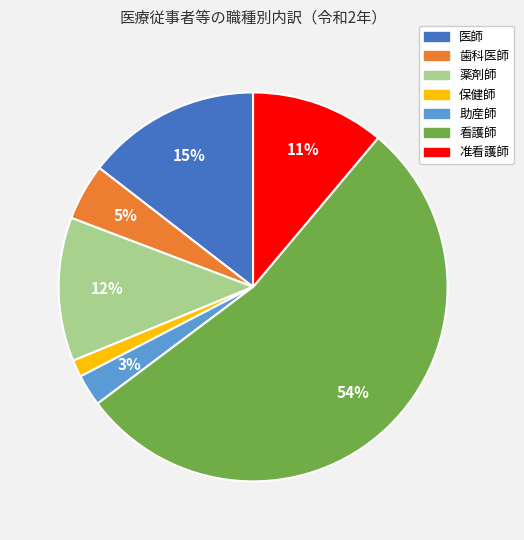

Combined, do 薬剤師 and 助産師 account for over 50%?

No